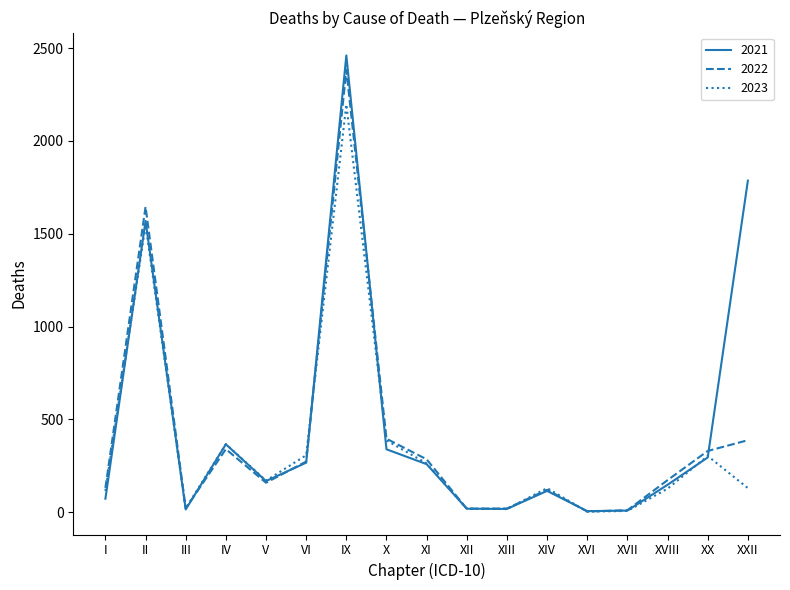

Which series has the largest total across all categories?

2021